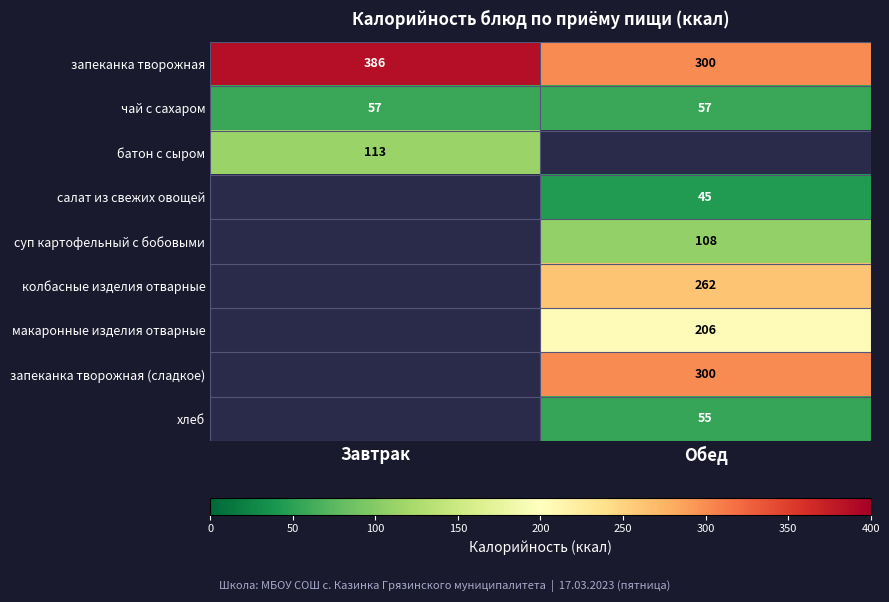

The запеканка творожная series shows 127.6 at Обед. True or false?

False